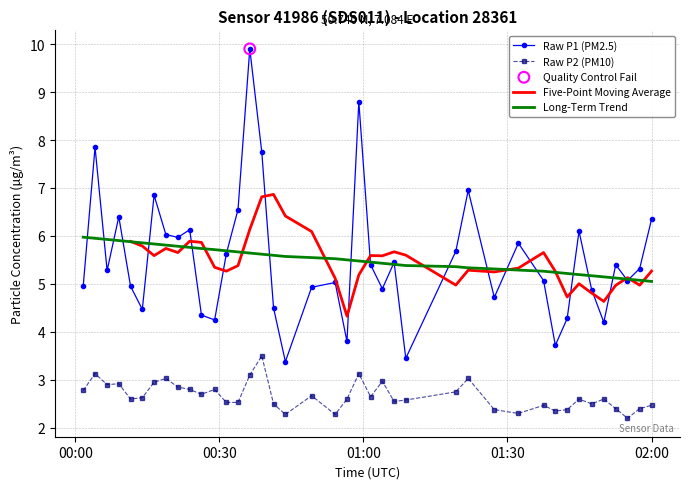

What is the minimum value for Raw P2 (PM10)?

2.2